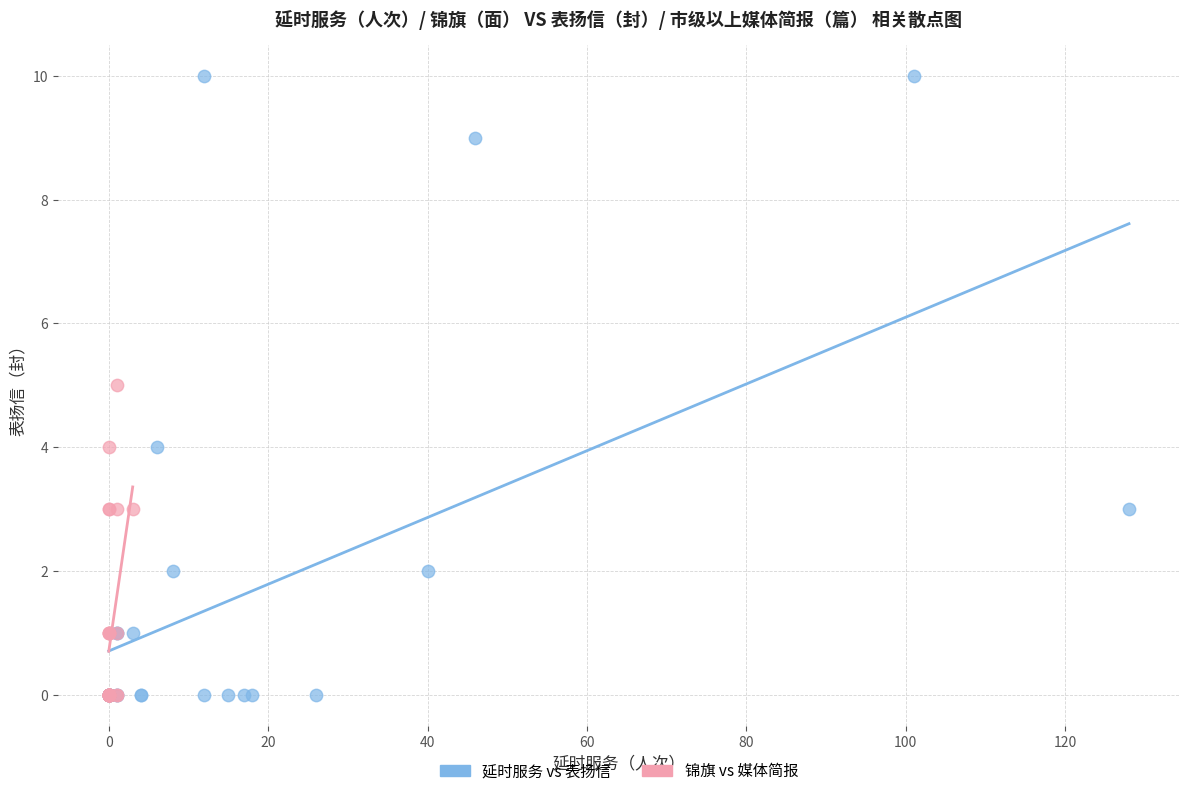

Which series reaches the maximum Y coordinate?

延时服务 vs 表扬信